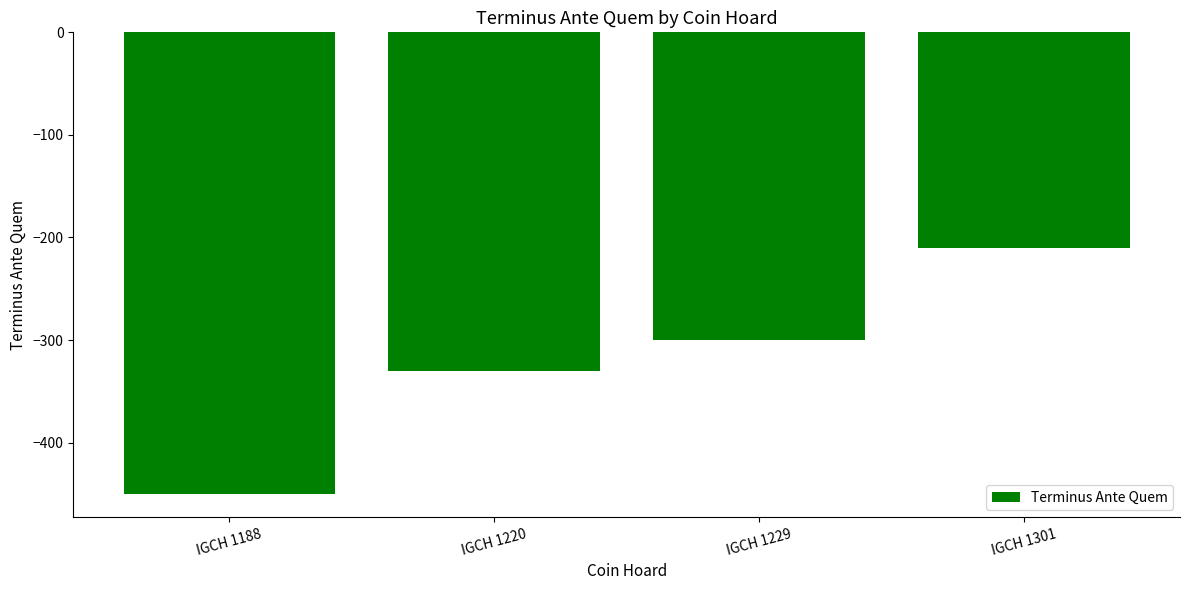

The chart shows a value of -276 at IGCH 1301. True or false?

False